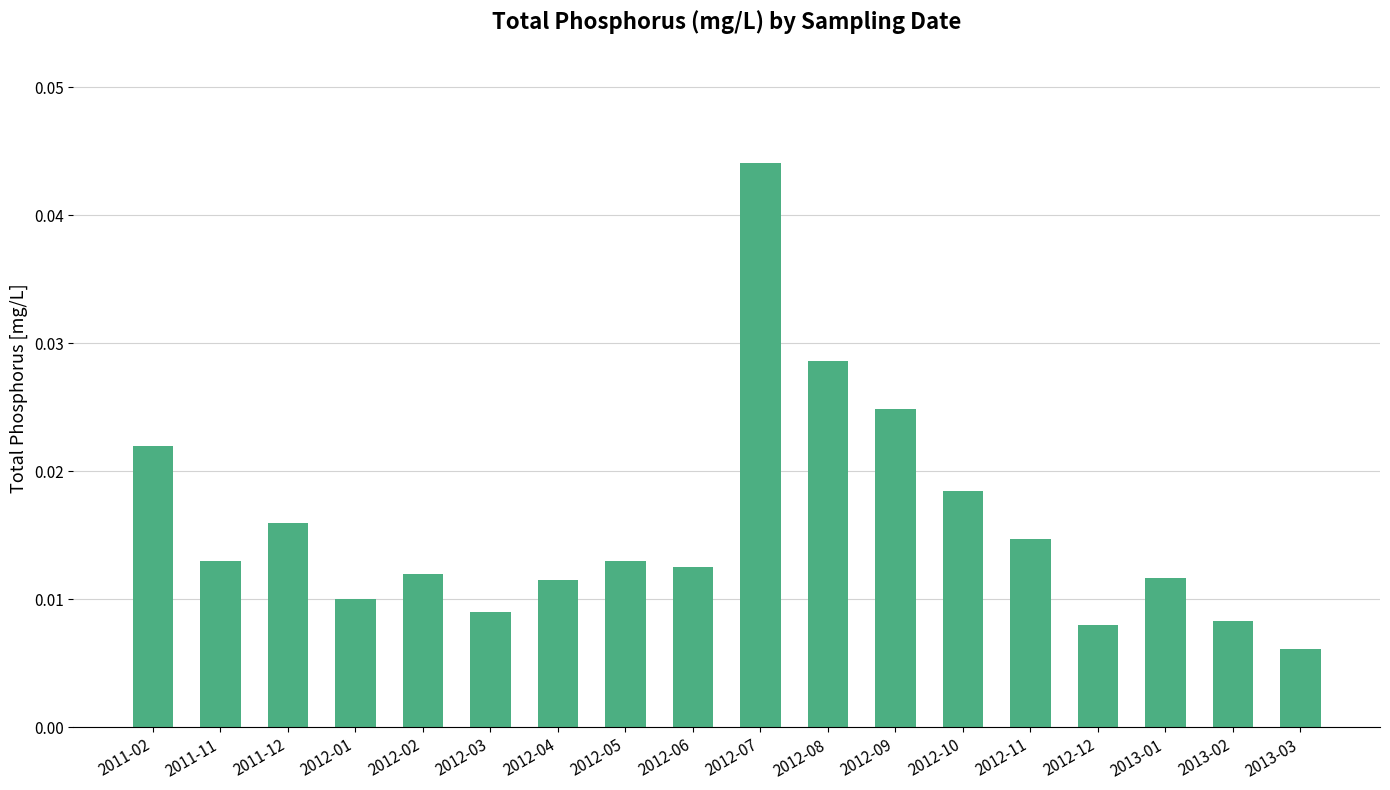

Which label corresponds to the smallest value in the chart?

2013-03